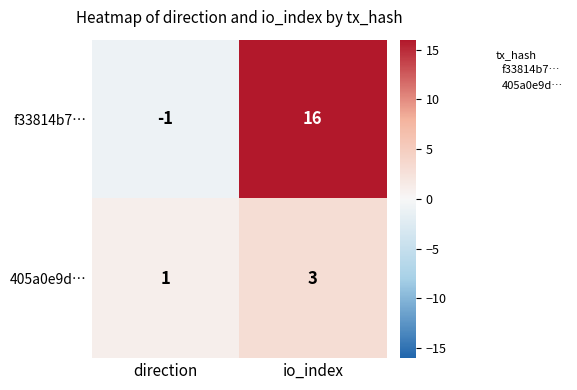

Rank the series by their maximum value, from lowest to highest.

405a0e9d…, f33814b7…